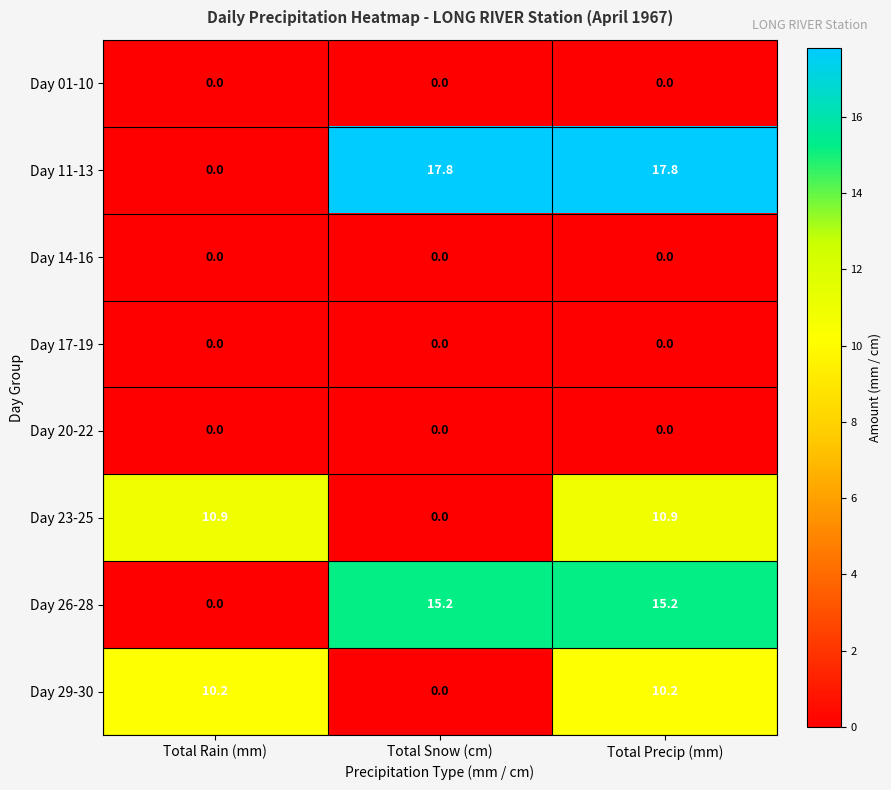

The Day 11-13 series shows 31.8 at Total Precip (mm). True or false?

False